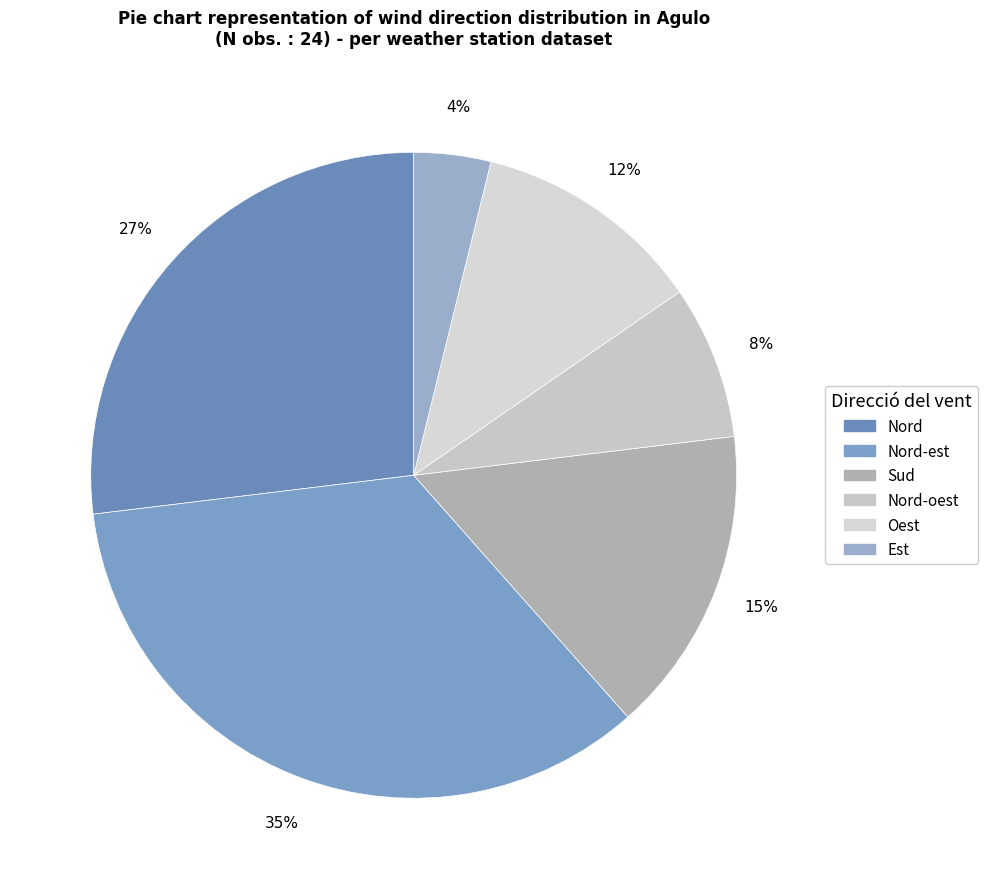

Which slice is the smallest?

Est